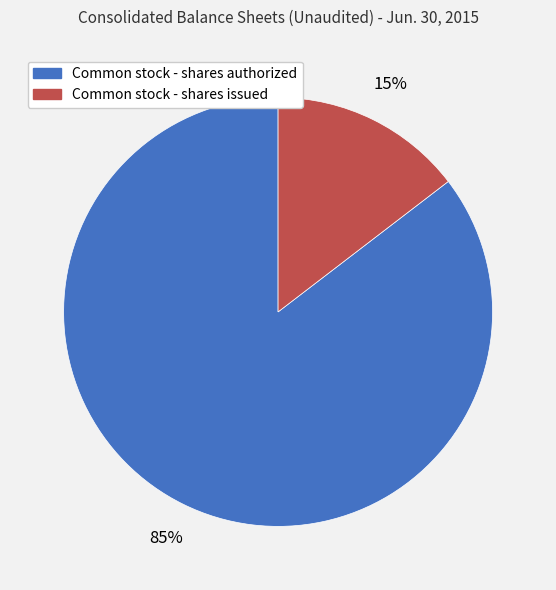

To the nearest percent, what is the average slice percentage?

50%